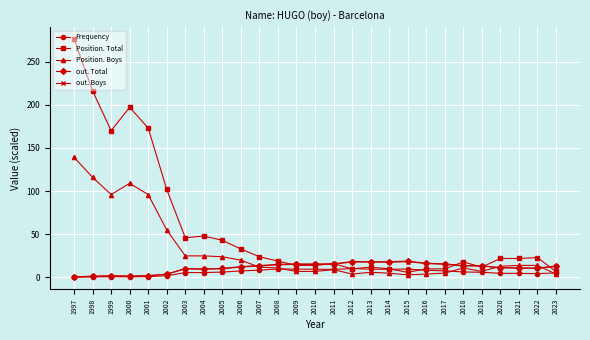

What is the difference between the maximum and minimum values in the out. Total series?

18.2